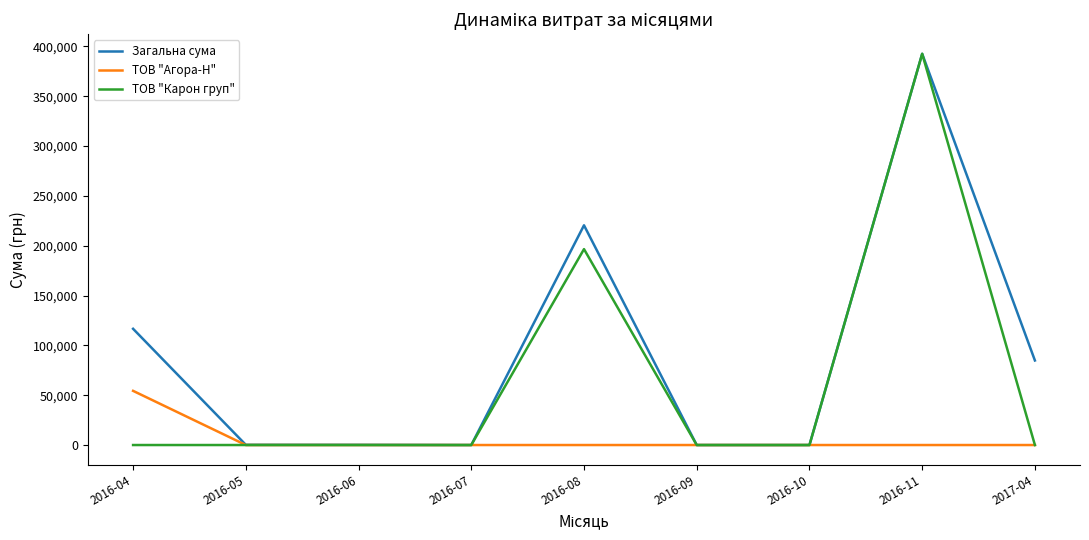

Between 2016-04 and 2016-09, which series saw the biggest shift?

Загальна сума